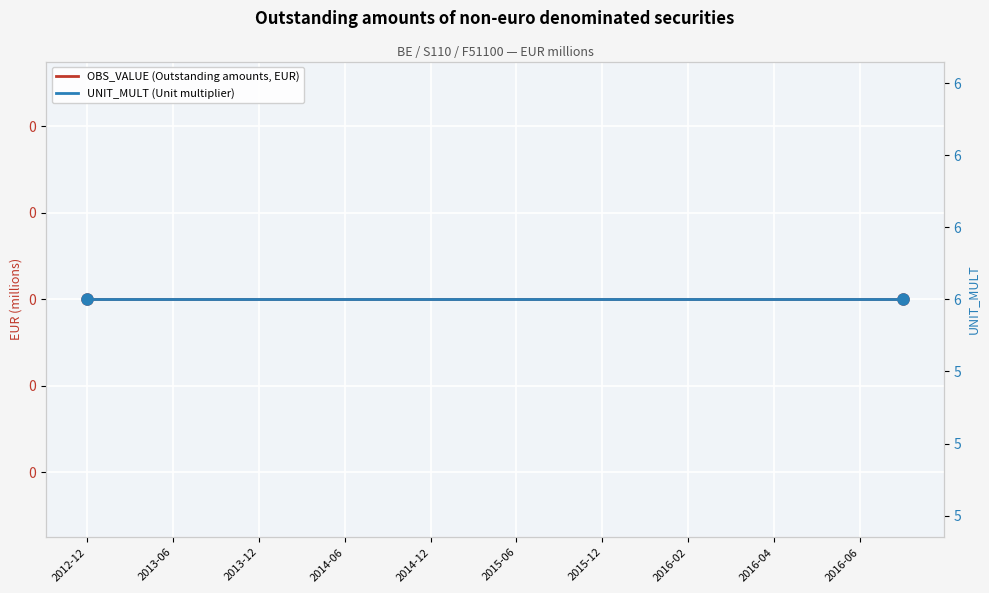

Is the value of OBS_VALUE (Outstanding amounts, EUR) at 2013-12 greater than the value of UNIT_MULT (Unit multiplier) at 2015-06?

No